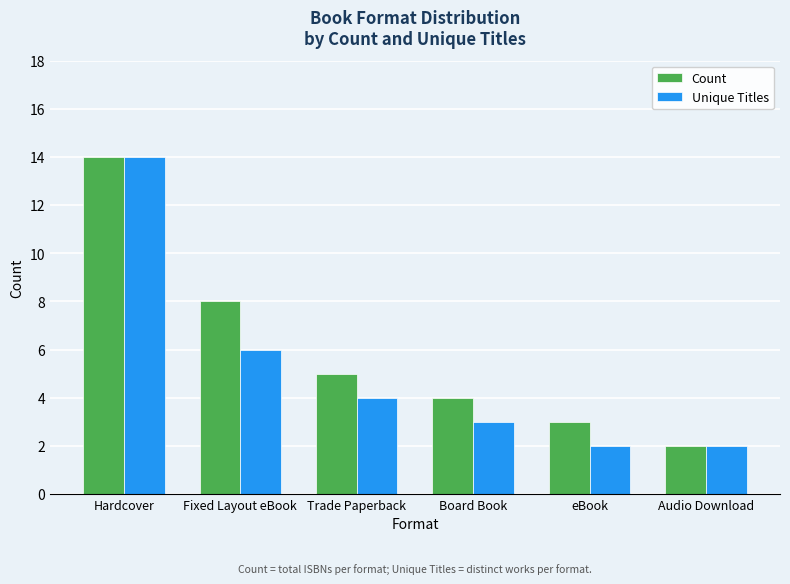

What are all the series names shown in the legend?

Count, Unique Titles